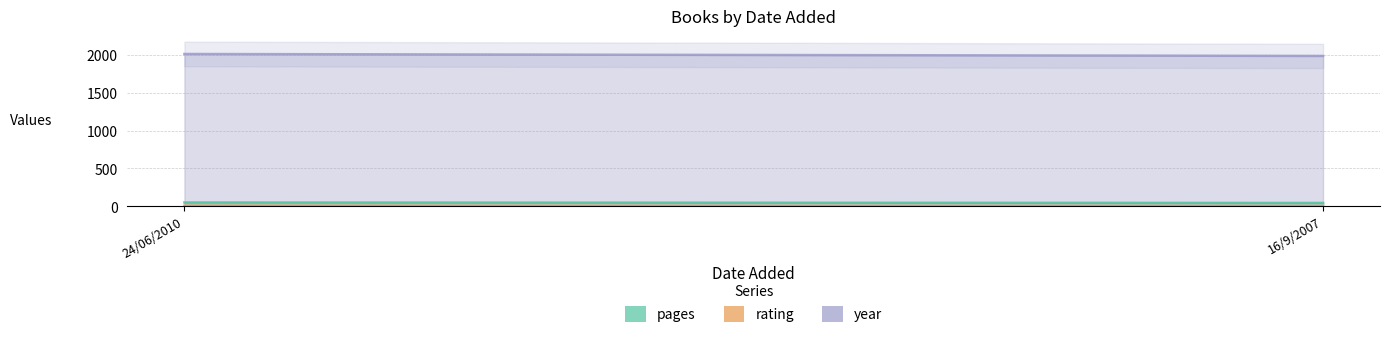

The value of rating at 16/9/2007 is 5. True or false?

True